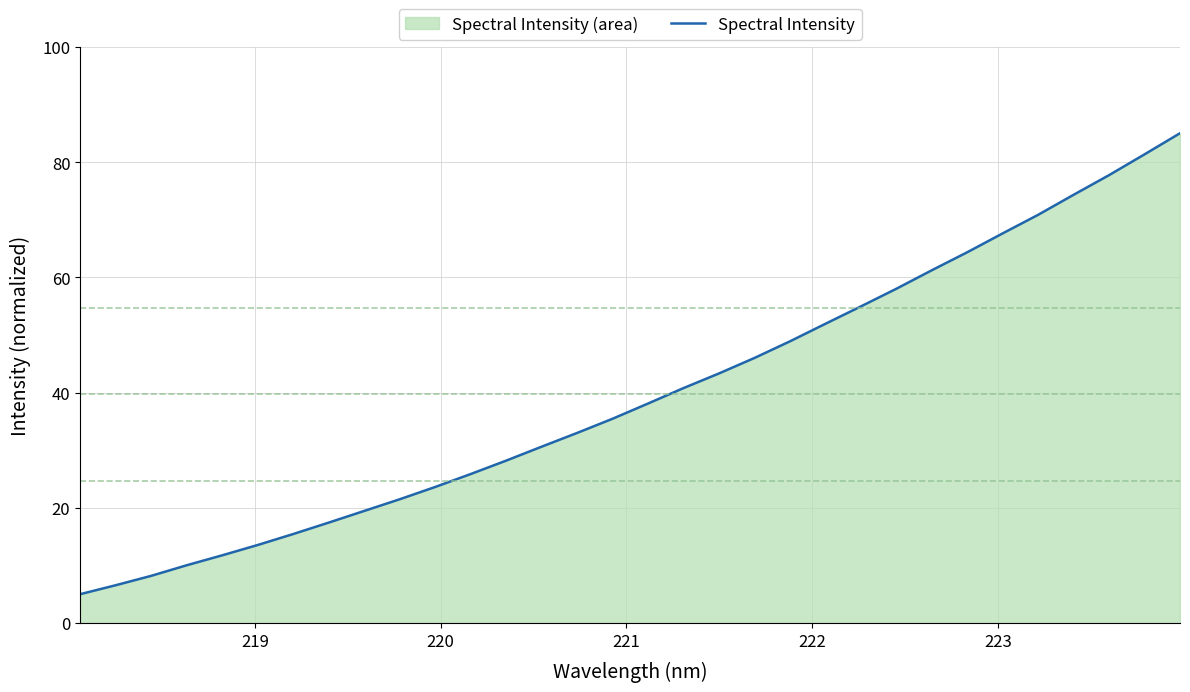

What is the smallest value displayed?

5.0